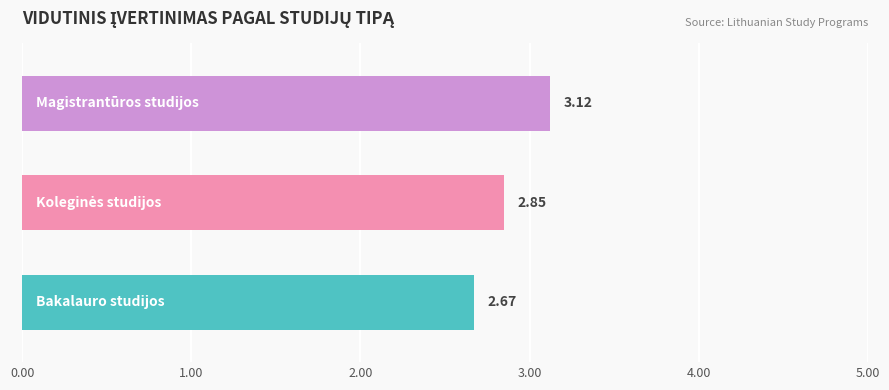

What is the sum of all values?

8.6